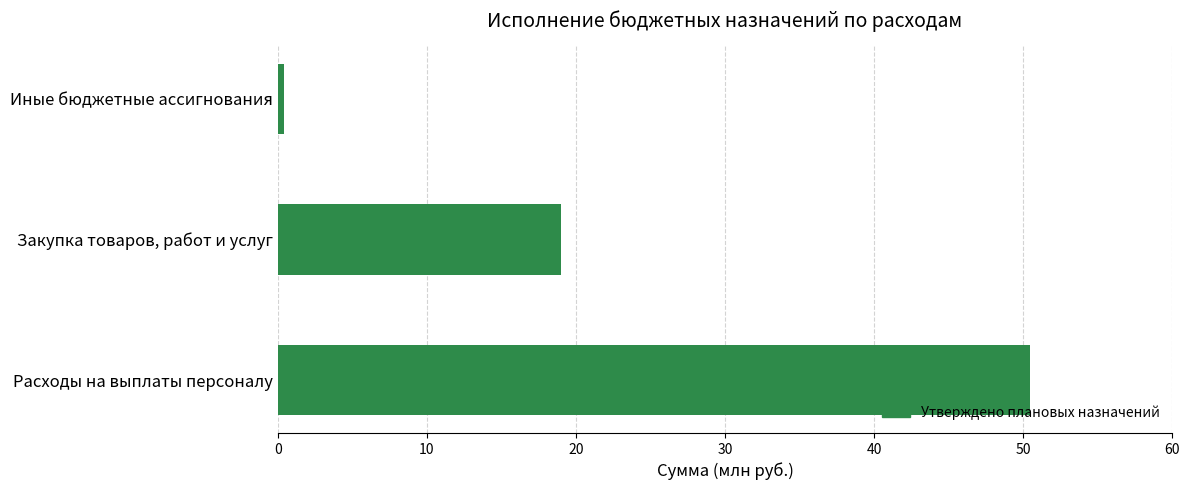

Does the chart contain any negative values?

No